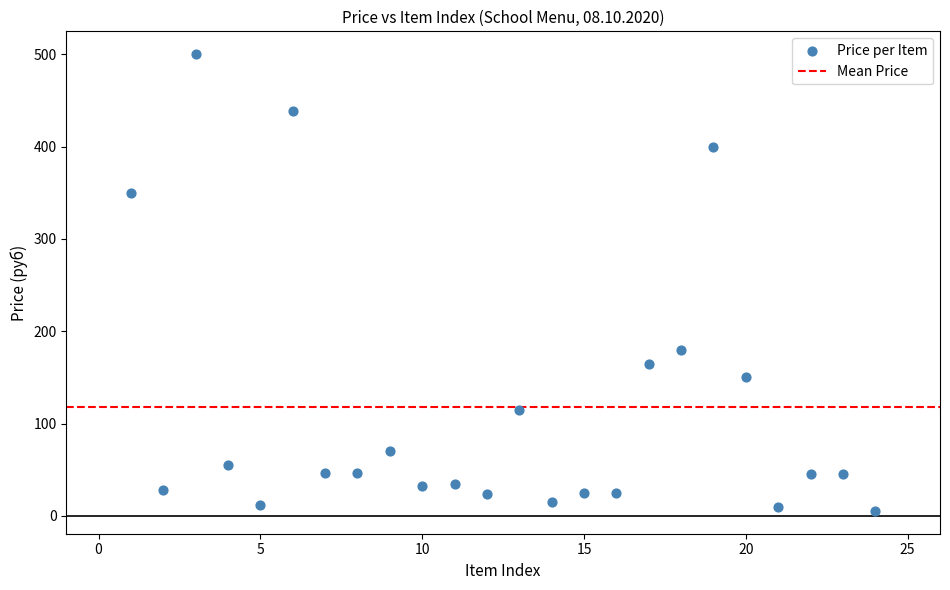

What is the range of X values (max minus min)?

23.0